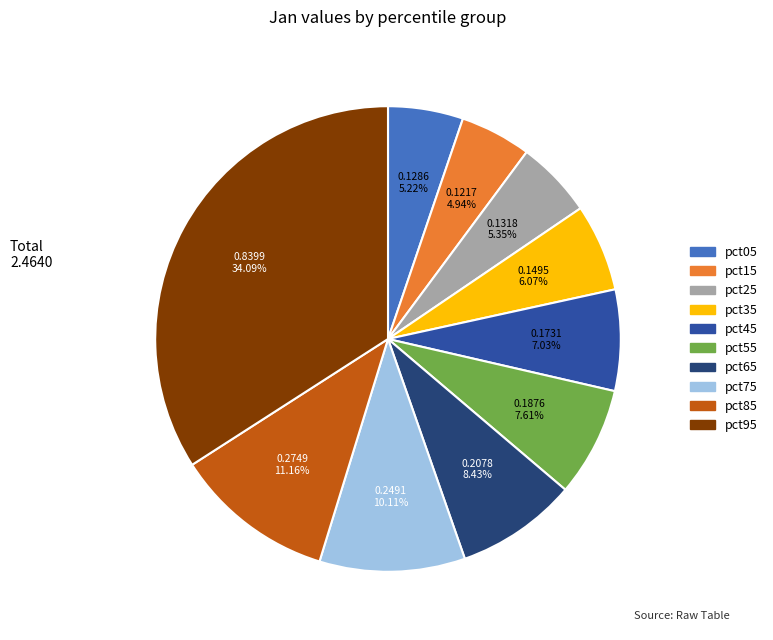

What percentage do pct15 and pct85 together represent?

16.1%